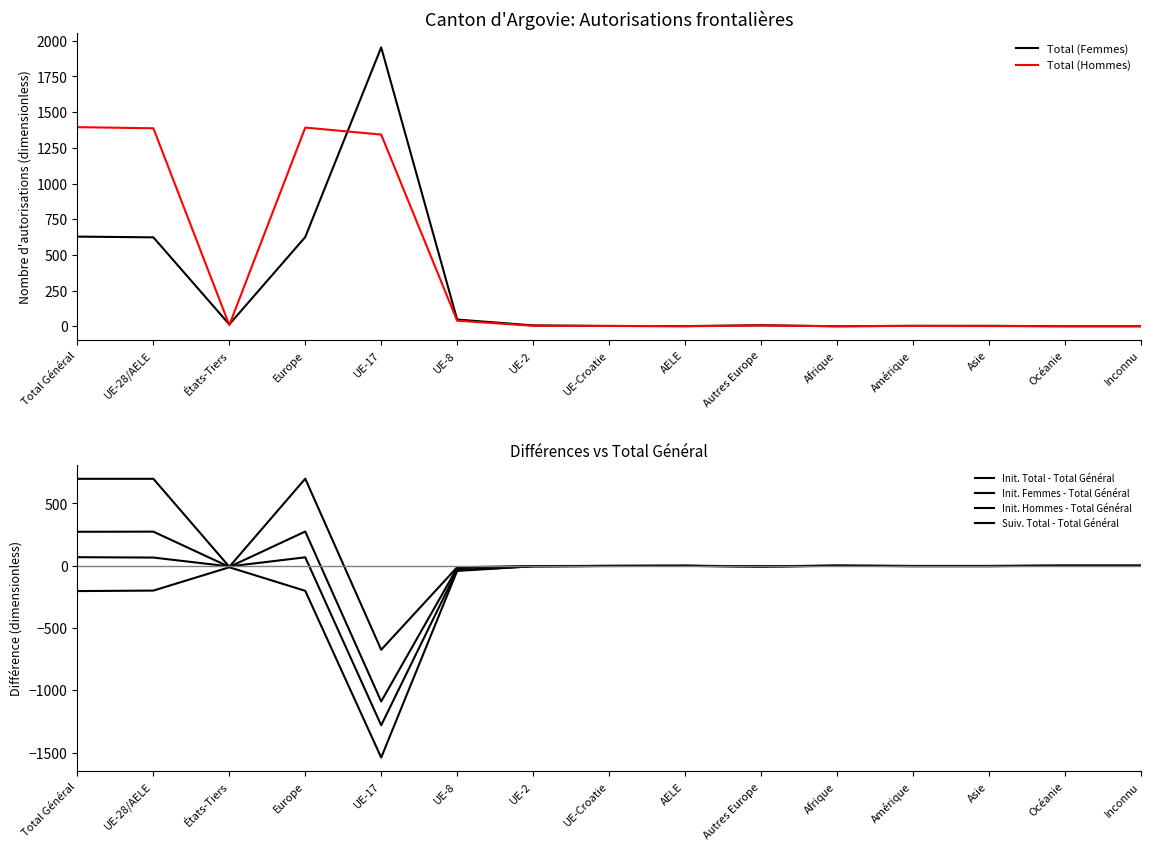

How many lines are shown in the chart?

6